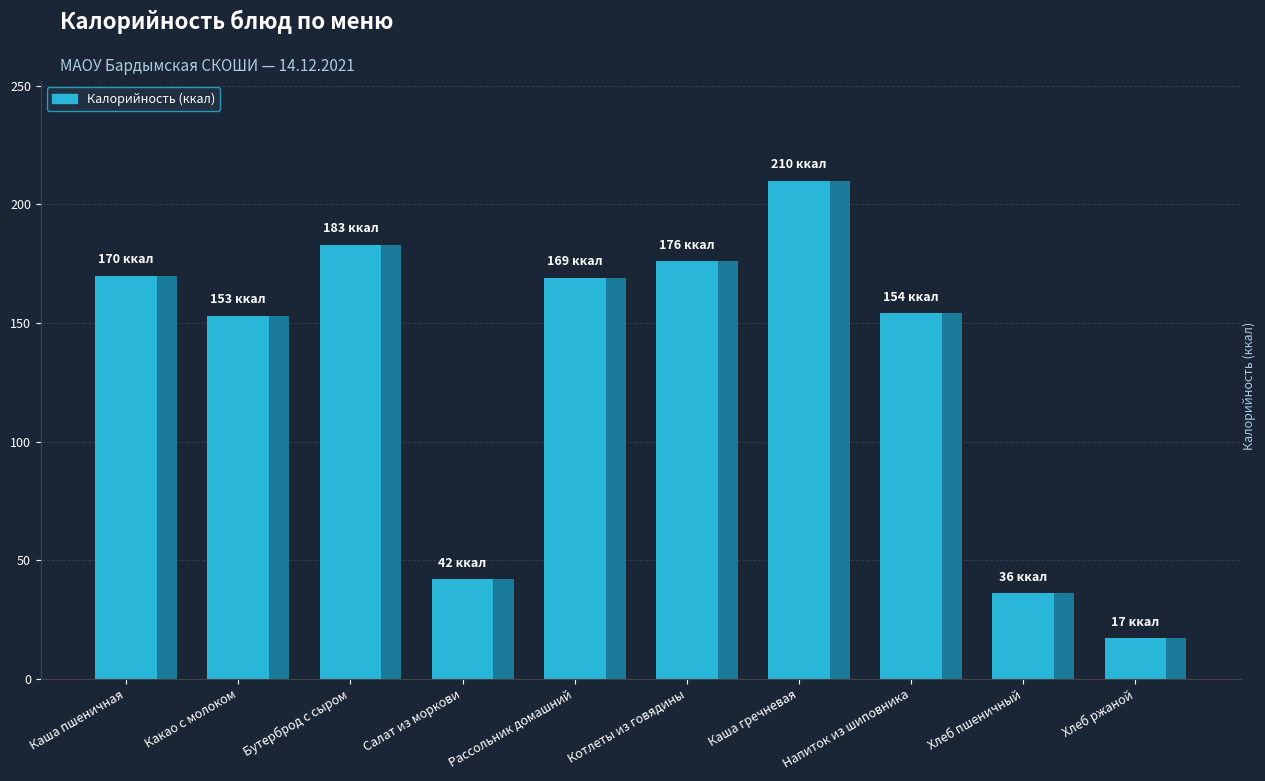

What position from the right is Салат из моркови?

7